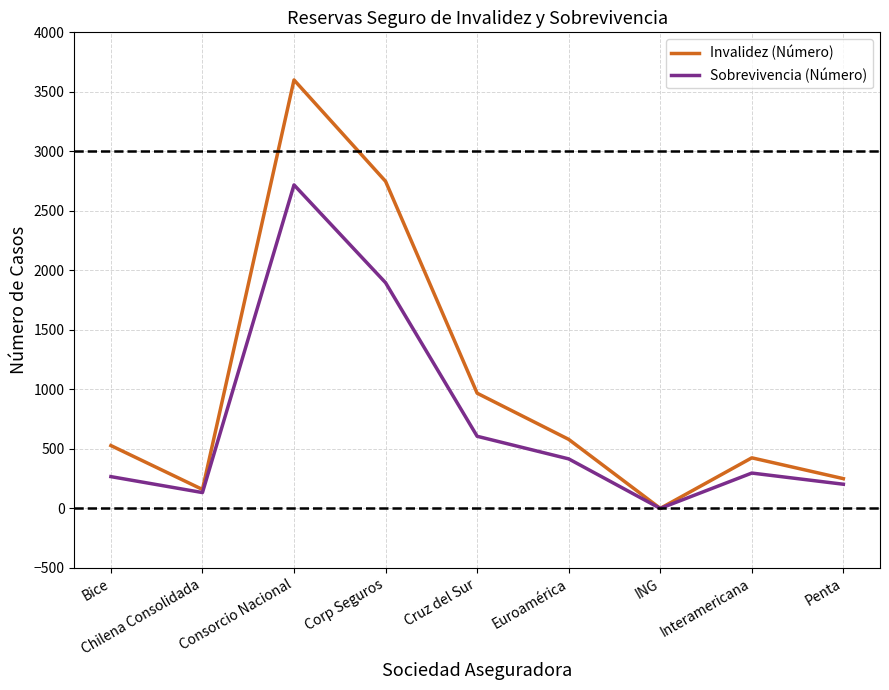

Which series has the largest range (max minus min)?

Invalidez (Número)